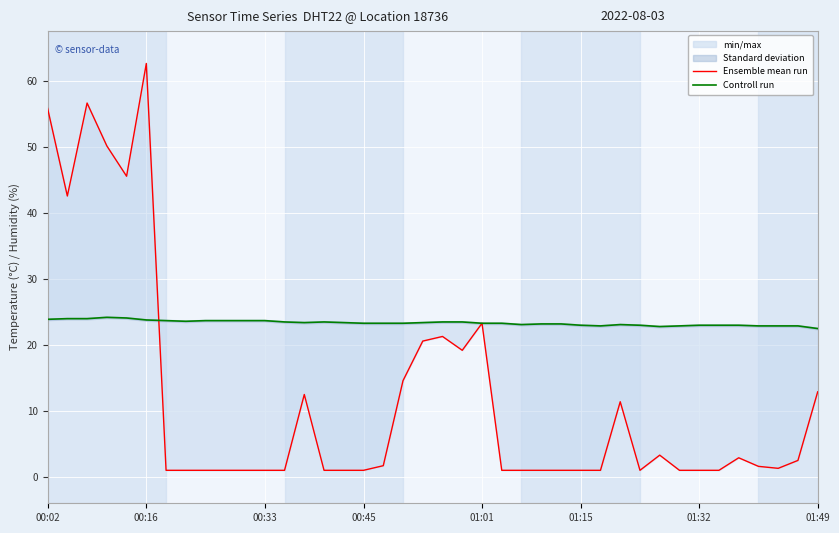

Which series has the largest range (max minus min)?

Ensemble mean run